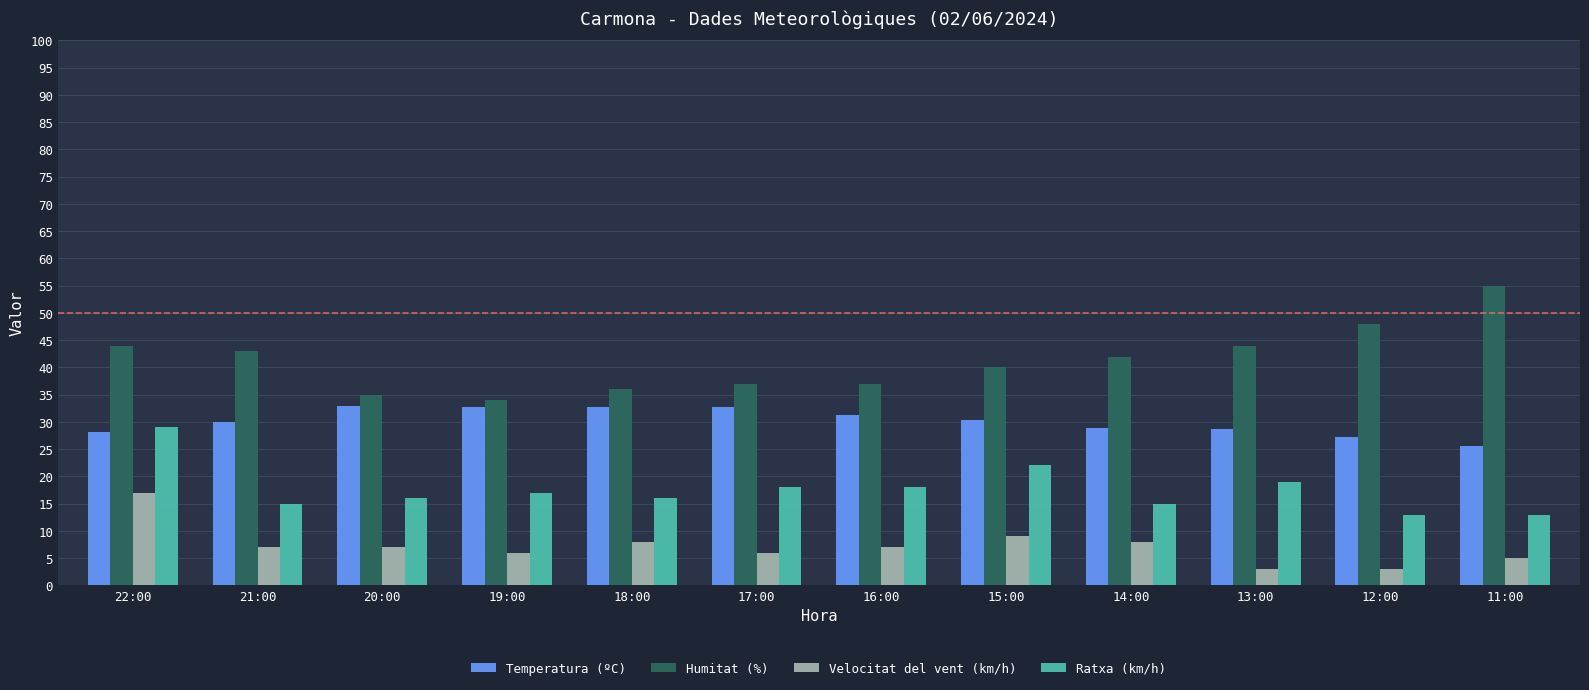

Where is Ratxa (km/h) nearest to the value 21?

15:00